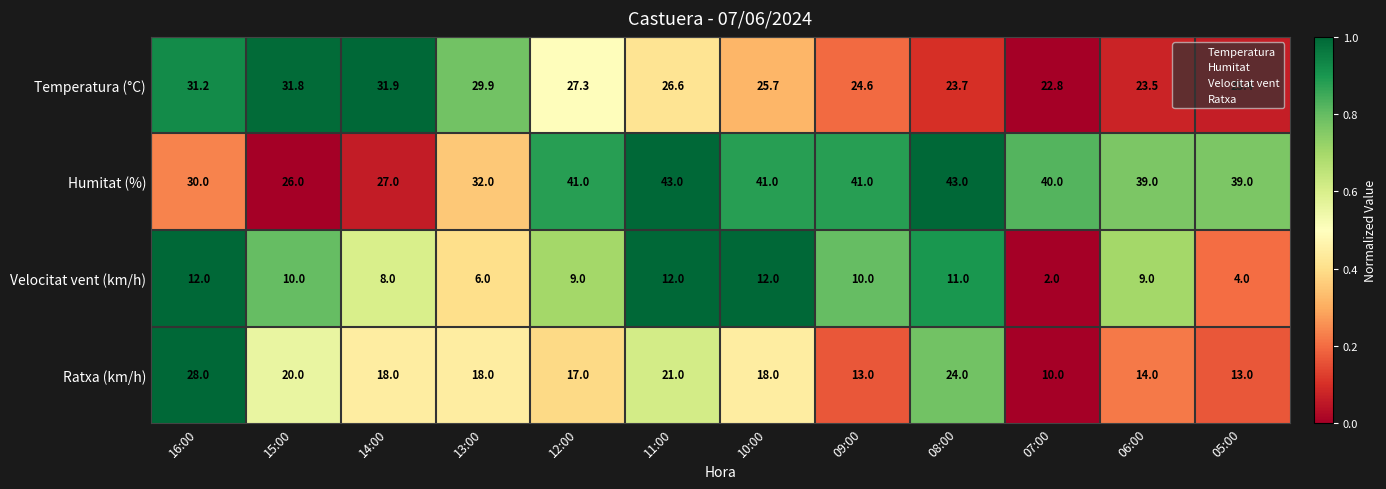

Which series has the widest spread of values?

Ratxa (km/h)